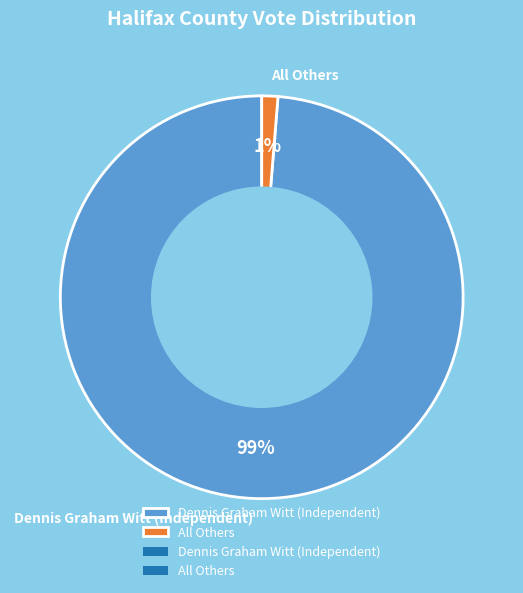

Is there any slice that represents more than half of the pie?

Yes